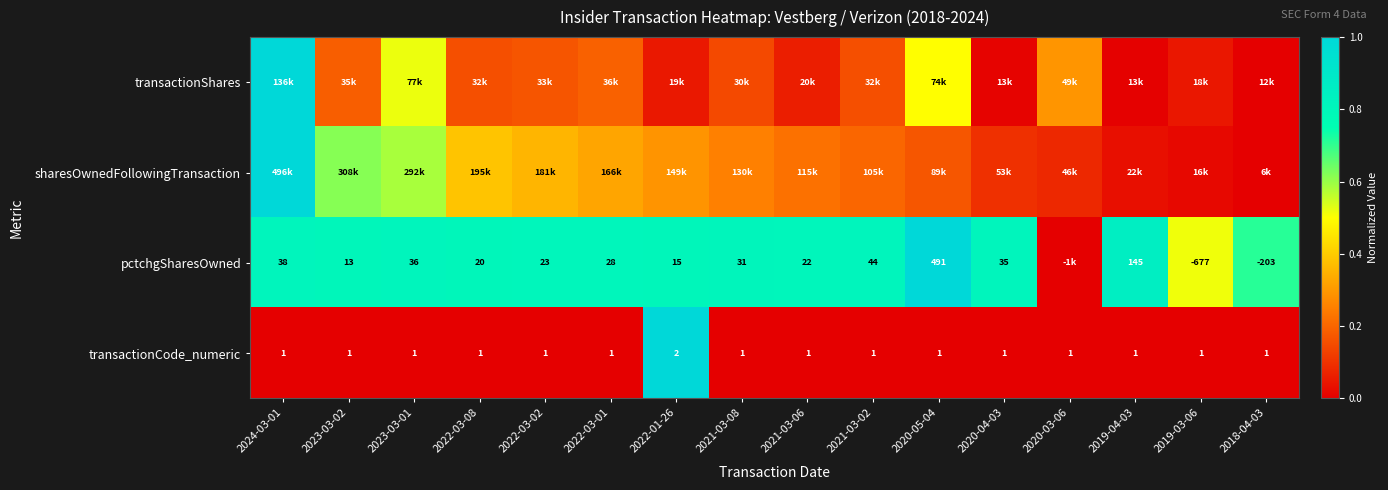

Is the value of pctchgSharesOwned at 2020-05-04 greater than the value of transactionCode_numeric at 2020-03-06?

Yes